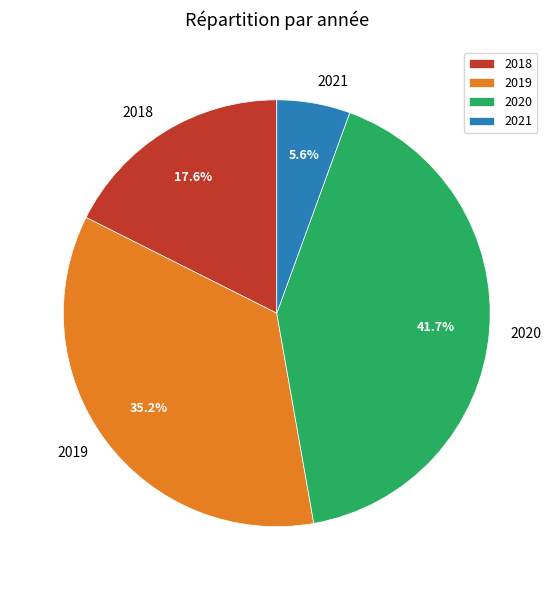

True or false: 2020 accounts for 47% of the total.

False